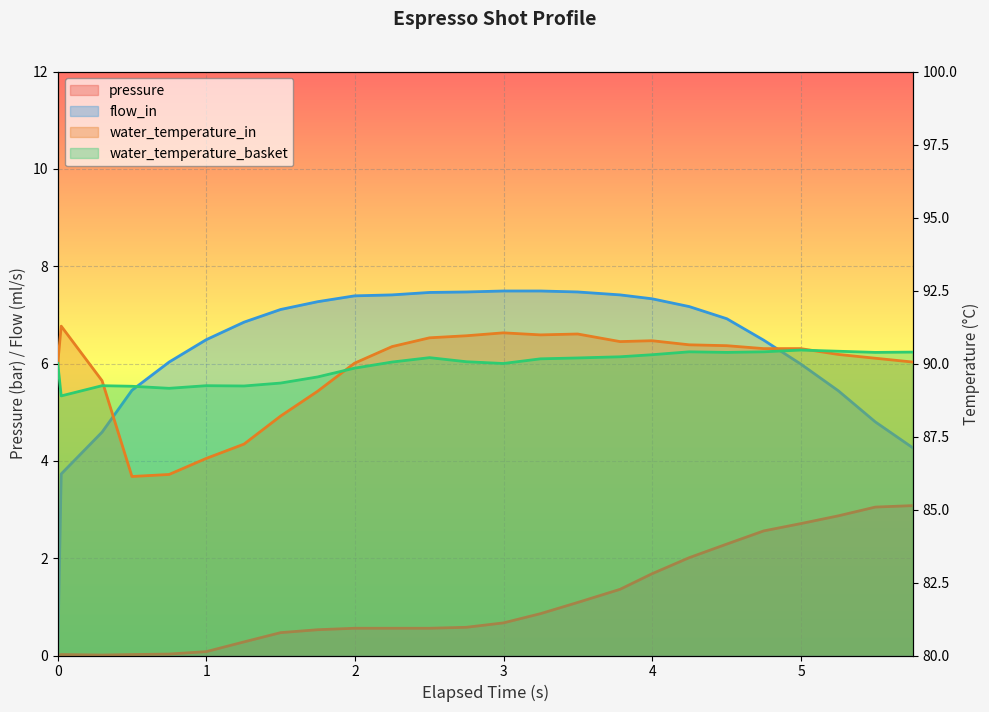

Which has a higher value, 5 or 1?

5